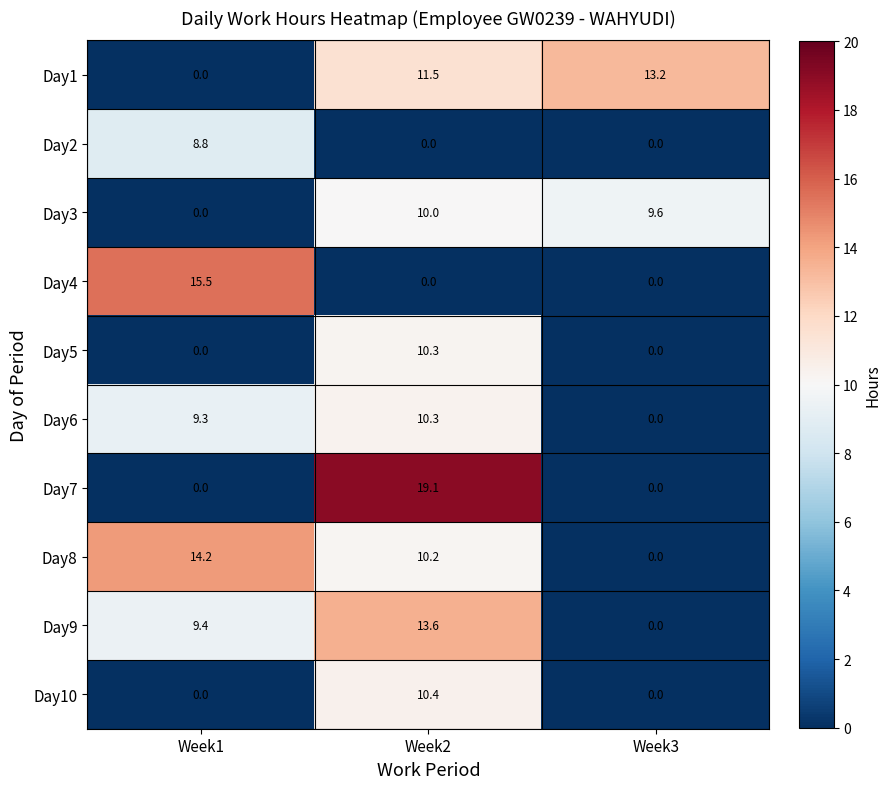

What value does the Day10 series have at Week2?

10.4